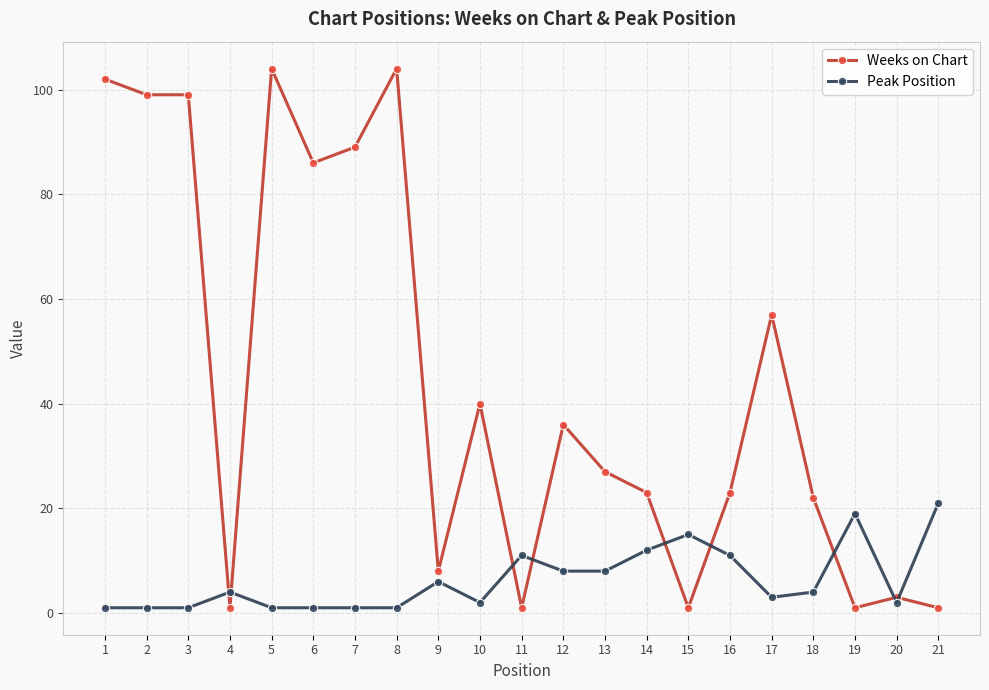

Is it true that Peak Position equals 1 at 3?

True